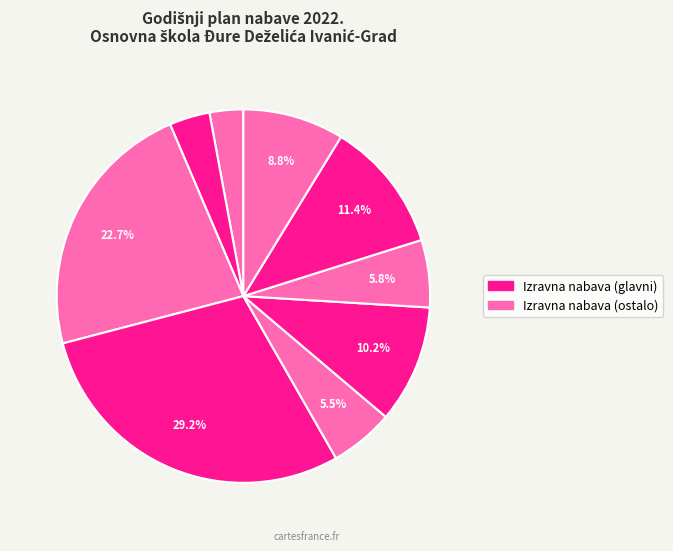

Count the number of slices in the pie.

9